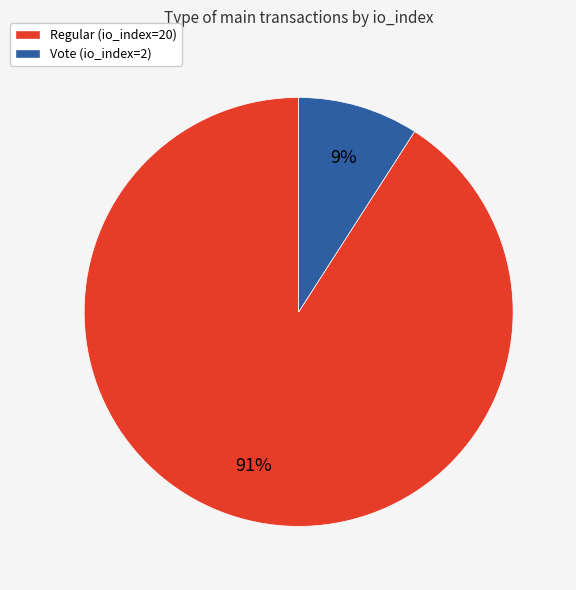

Count the number of slices in the pie.

2